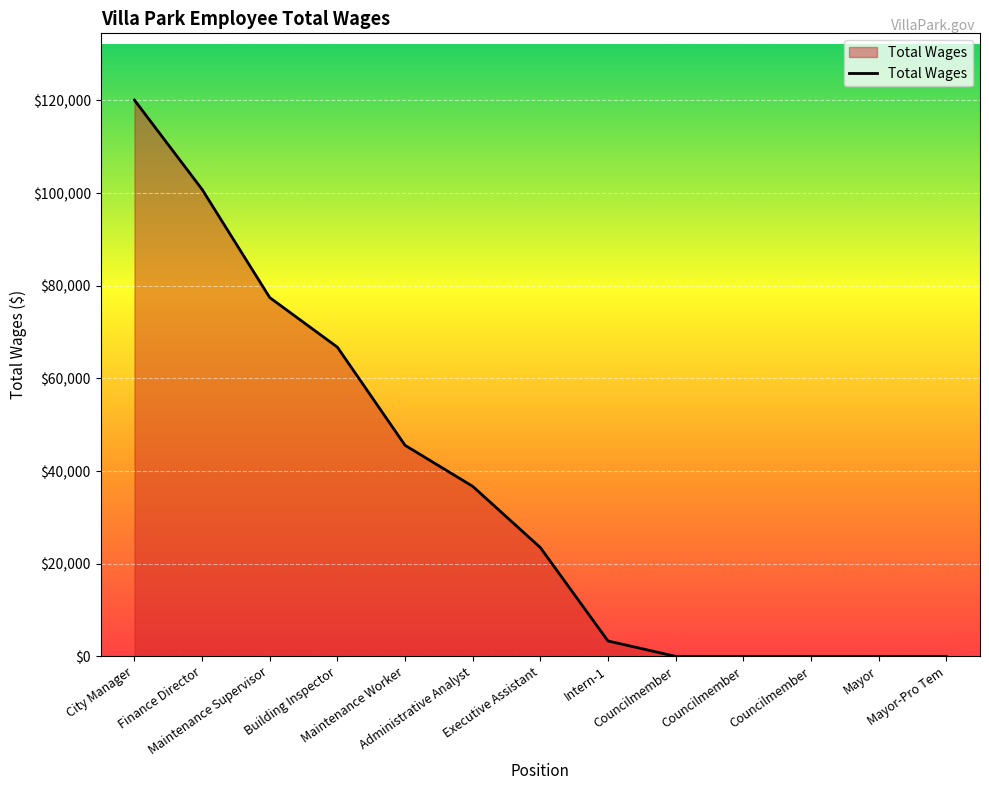

Does the chart have visible grid lines?

Yes